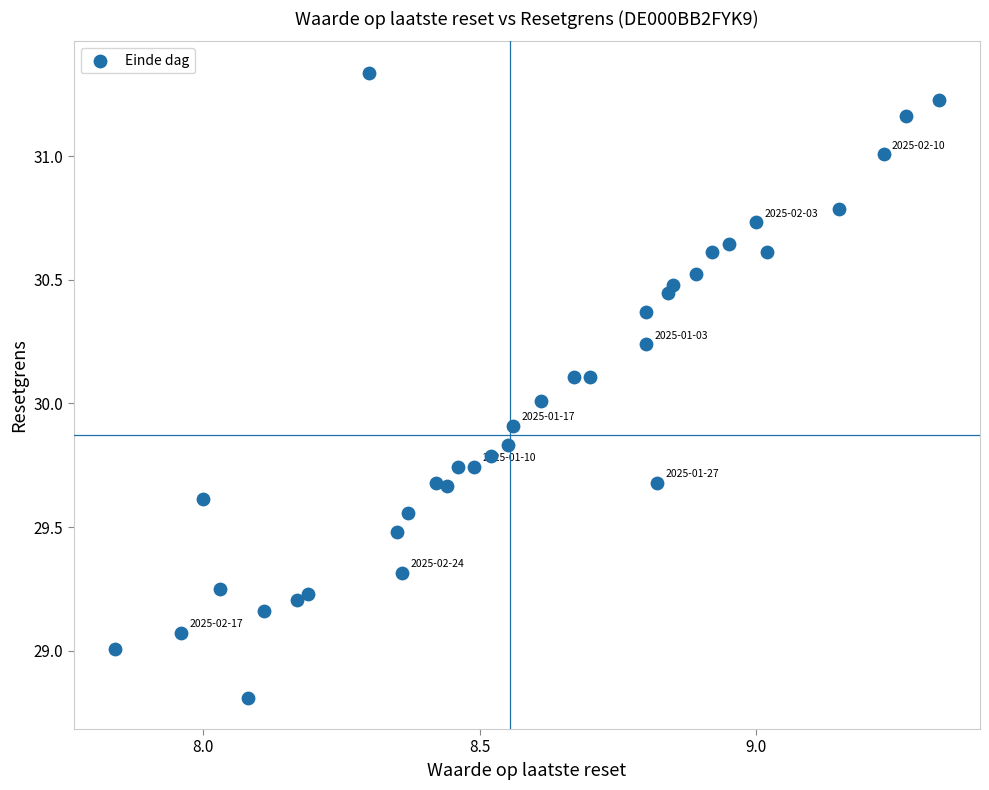

What is the range of X values (max minus min)?

1.5